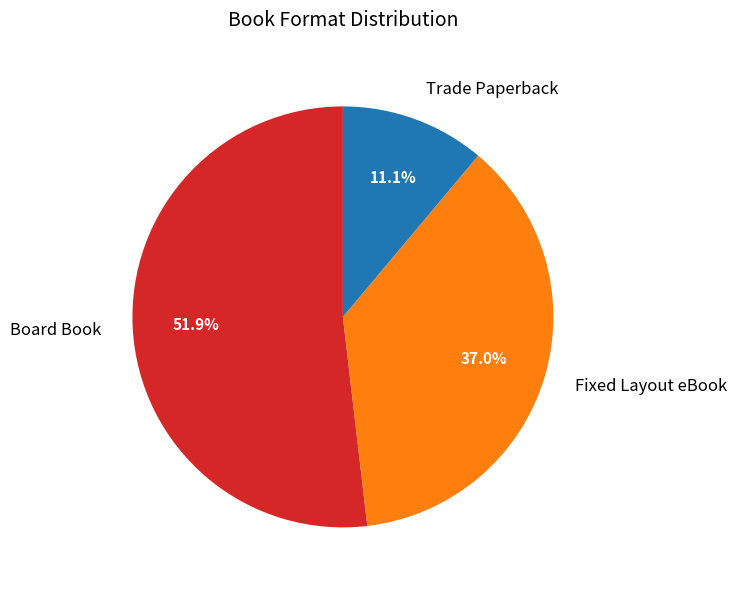

Which category has the biggest portion of the pie?

Board Book